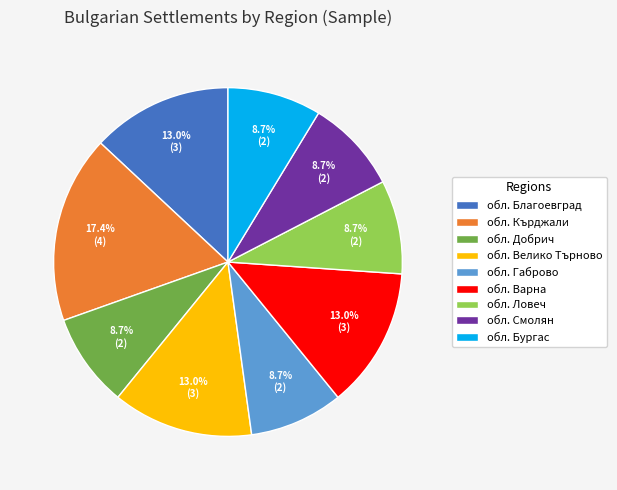

Approximately how many times larger is the value at обл. Габрово compared to обл. Благоевград?

0.7